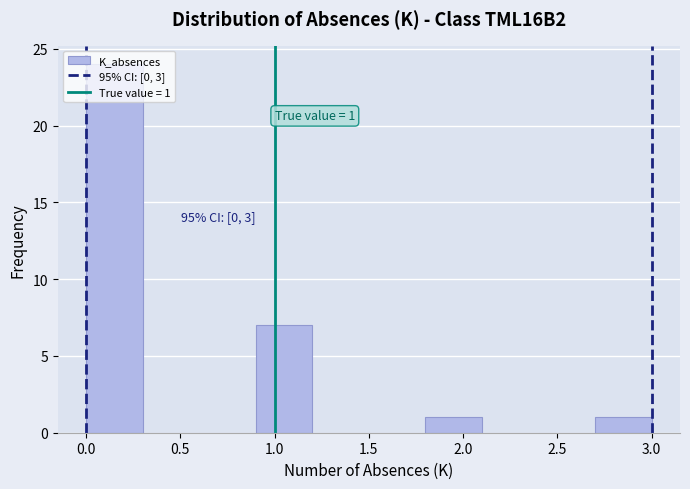

Which range on the x-axis has the tallest bar?

0.0 to 0.3